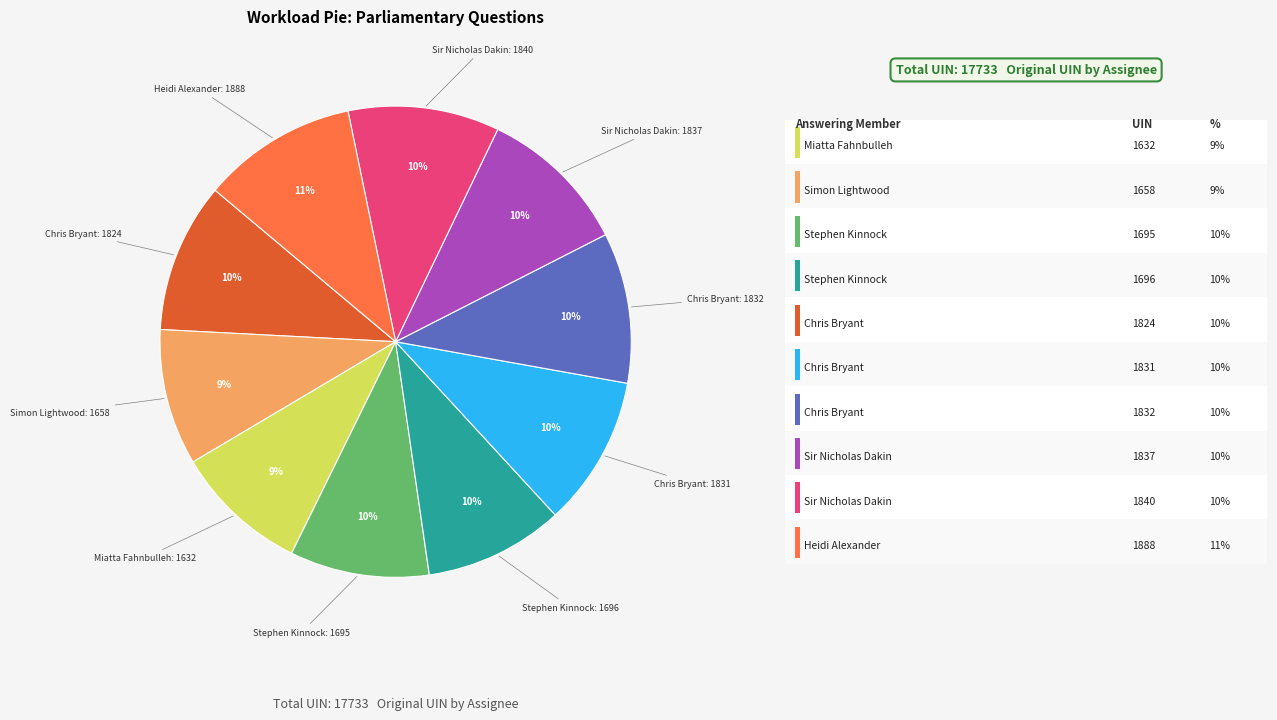

Is there a majority slice in this chart?

No